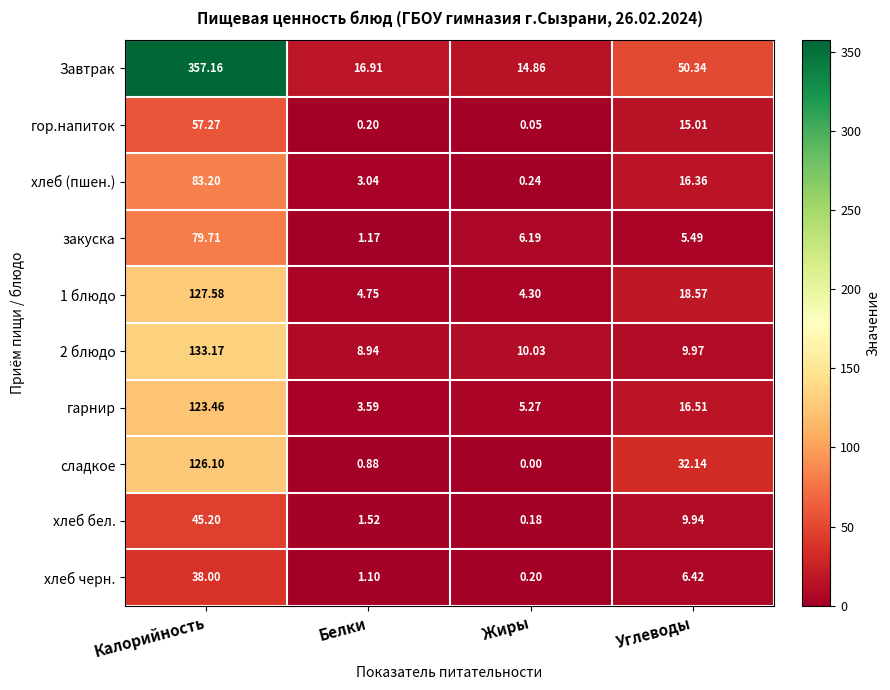

At which label does хлеб (пшен.) first exceed 16?

Калорийность